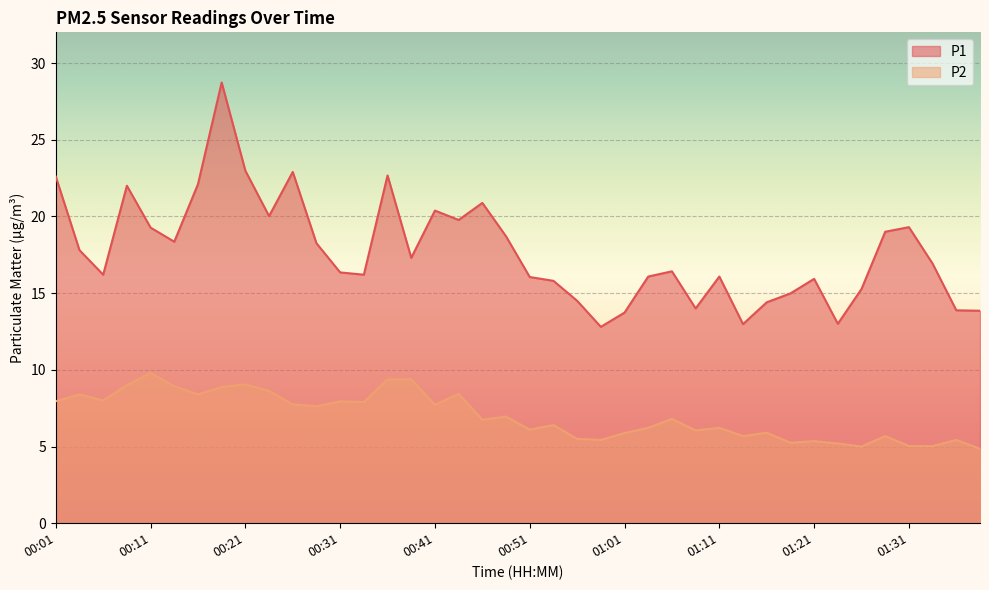

True or false: P1 and P2 intersect in this chart.

False